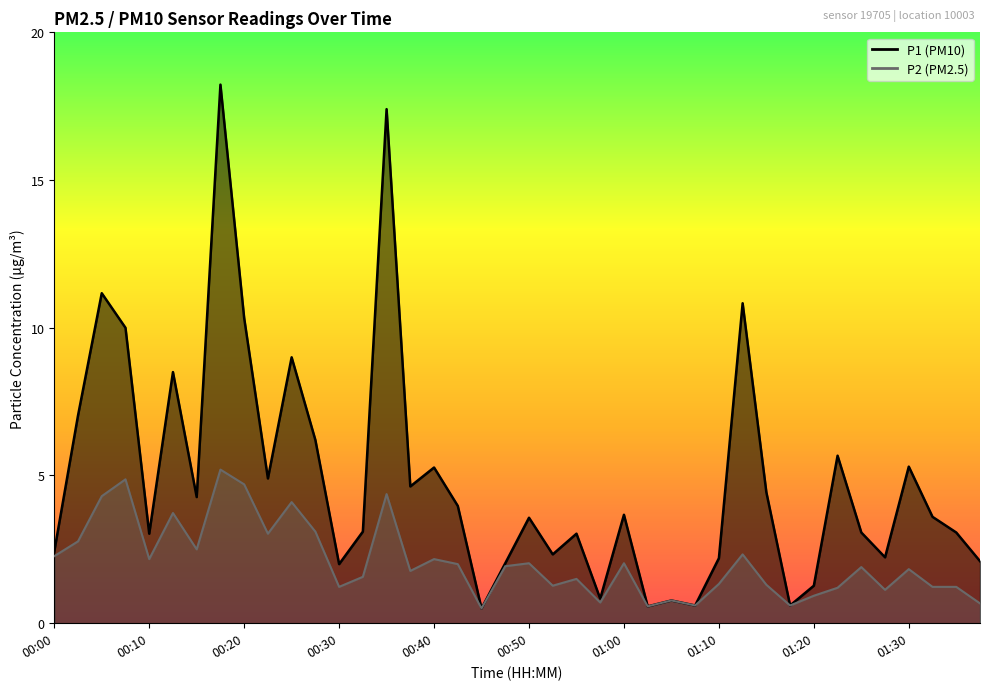

Is it true that P1 equals 2.4 at 00:00?

True